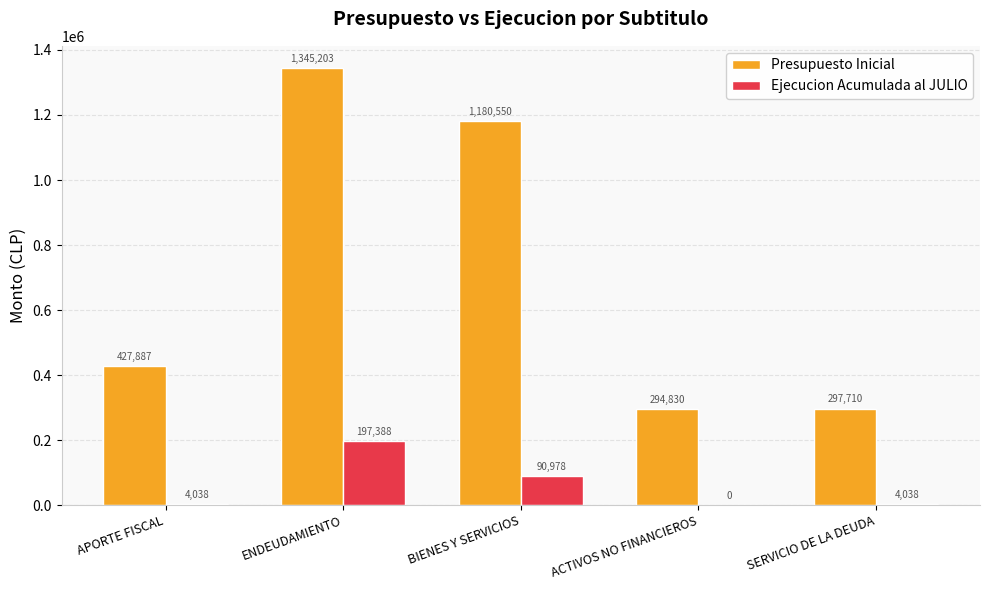

Which series changed the most between BIENES Y SERVICIOS and SERVICIO DE LA DEUDA?

Presupuesto Inicial